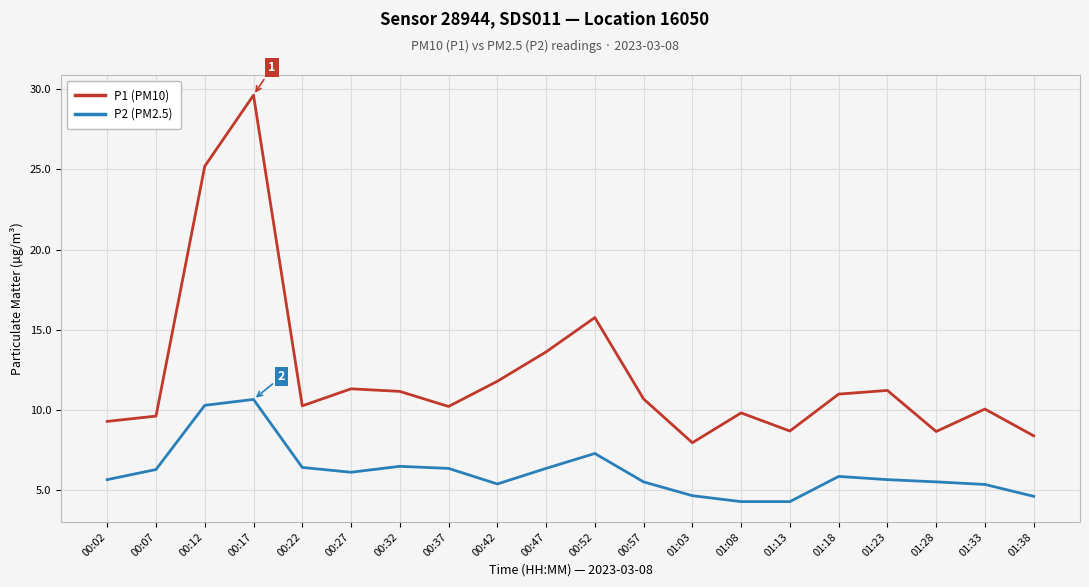

True or false: P1 (PM10) and P2 (PM2.5) cross at least once.

False